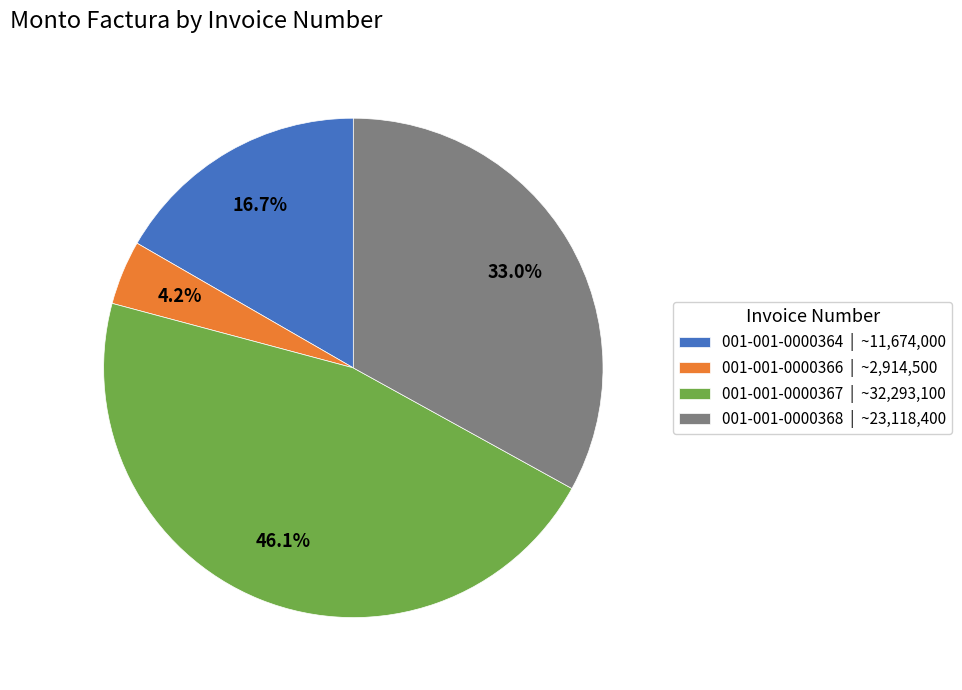

Which has a higher value, 001-001-0000367 or 001-001-0000364?

001-001-0000367